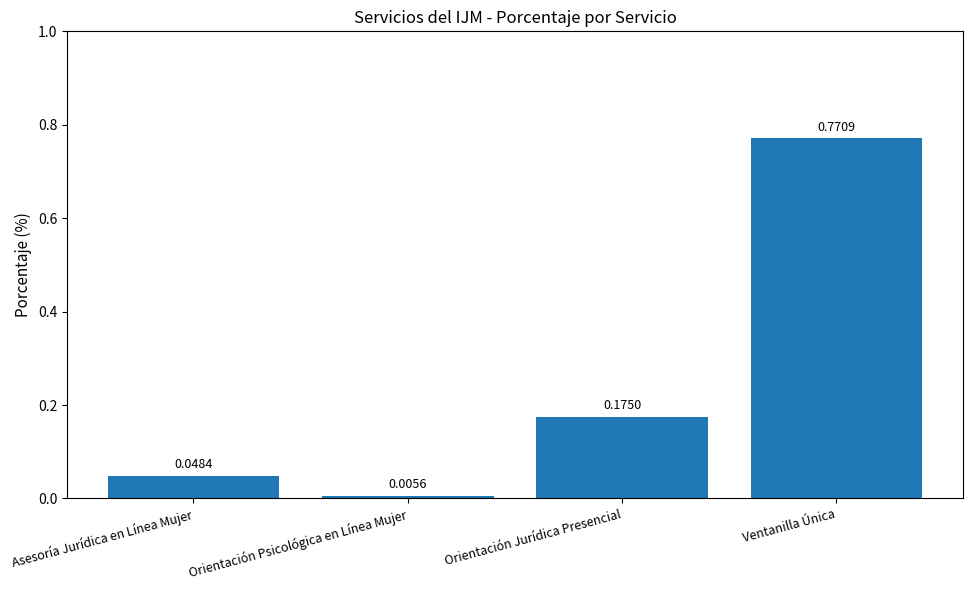

Between Orientación Jurídica Presencial and Orientación Psicológica en Línea Mujer, which is larger?

Orientación Jurídica Presencial